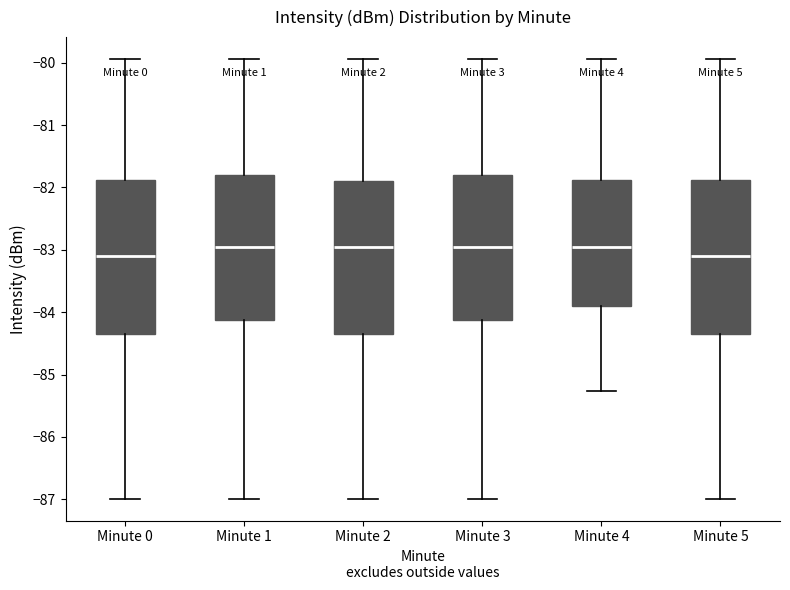

Reading left to right, read every box against the y-axis: the position of its median line, the range the box covers, and the ends of its whiskers. The values are not printed on the chart, so give them approximately, as read against the axis.

Minute 0: median -83.1, box -84.3 to -81.9, whiskers -87.0 to -79.9
Minute 1: median -82.9, box -84.1 to -81.8, whiskers -87.0 to -79.9
Minute 2: median -82.9, box -84.3 to -81.9, whiskers -87.0 to -79.9
Minute 3: median -82.9, box -84.1 to -81.8, whiskers -87.0 to -79.9
Minute 4: median -82.9, box -83.9 to -81.9, whiskers -85.3 to -79.9
Minute 5: median -83.1, box -84.3 to -81.9, whiskers -87.0 to -79.9